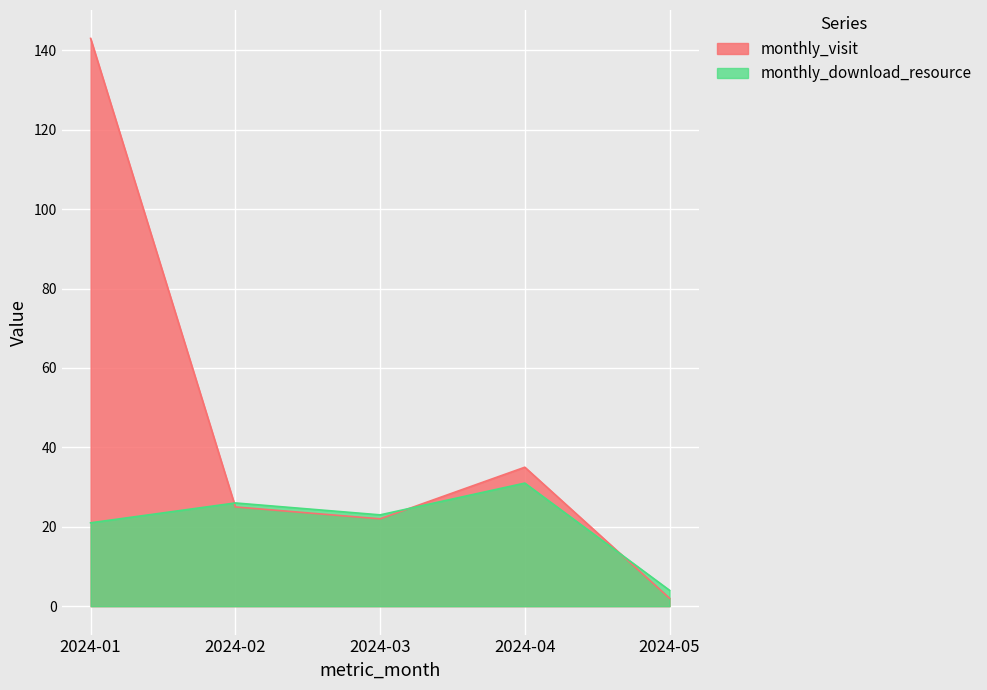

List the series in order of their overall mean, highest first.

monthly_visit, monthly_download_resource